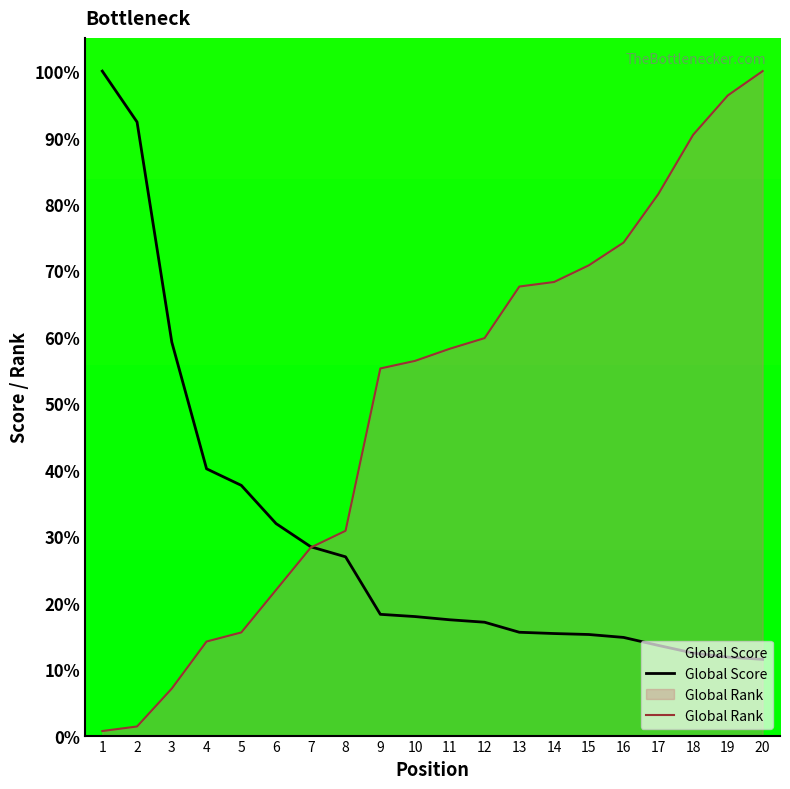

What is the difference between the Global Rank values at 14 and 3?

61.2